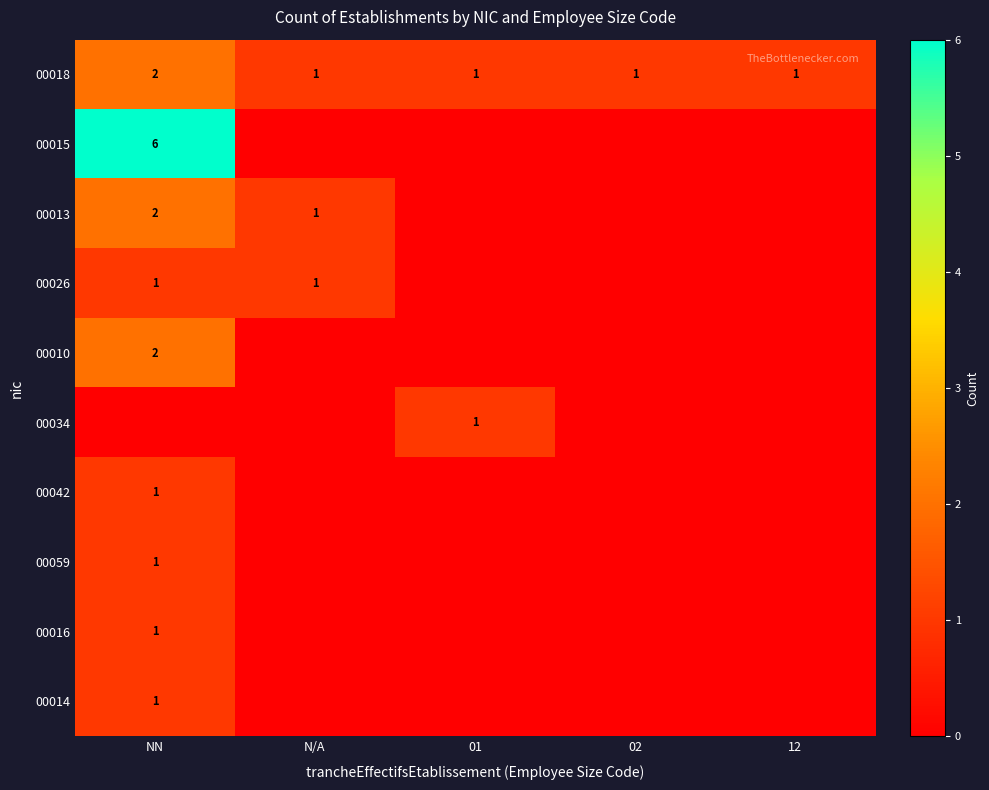

Between 12 and NN, which is larger?

NN